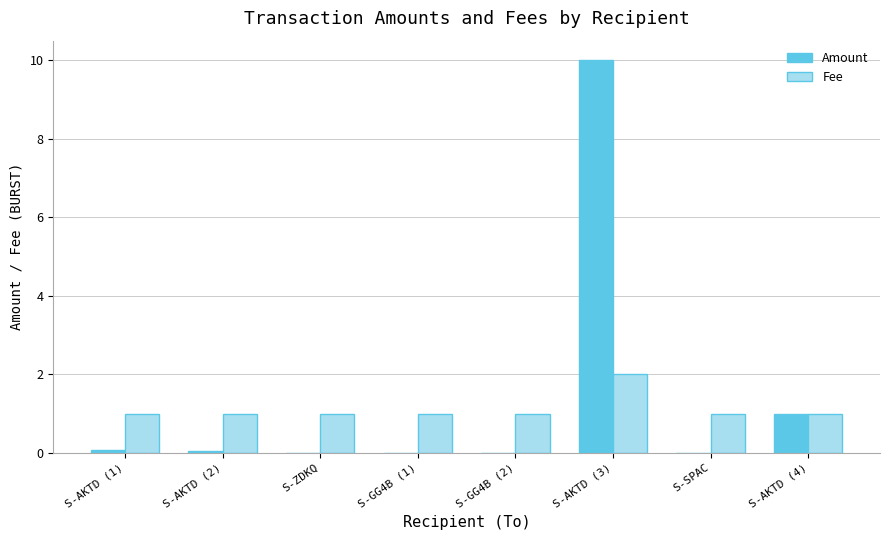

What are all the series names shown in the legend?

Amount, Fee